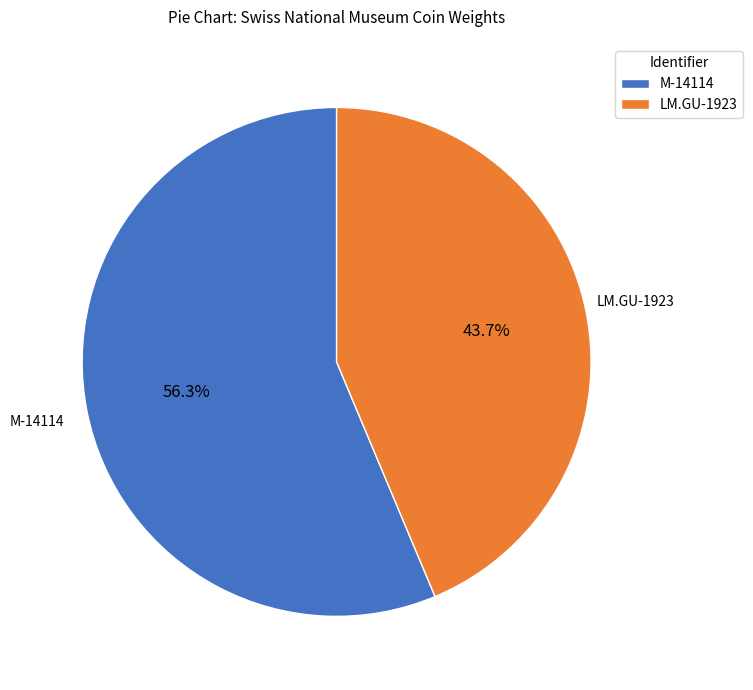

What percentage is the M-14114 slice, to the nearest percent?

56%